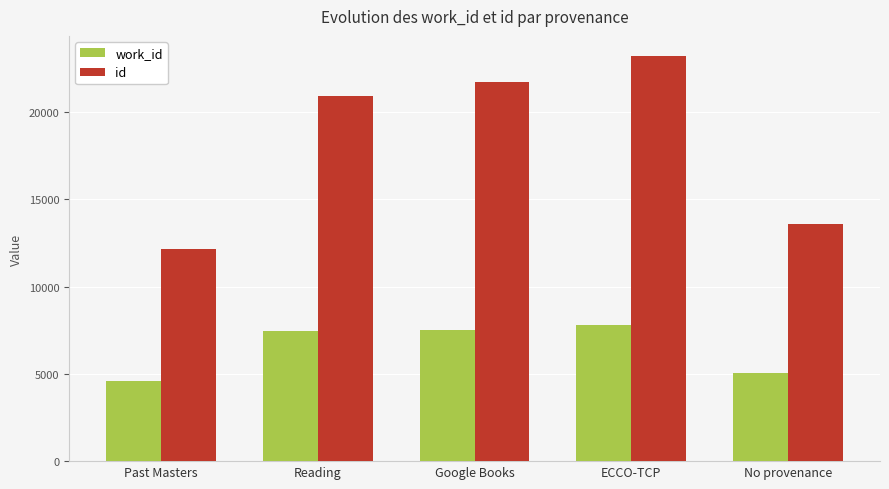

What is the spread (max minus min) of values at Past Masters?

7527